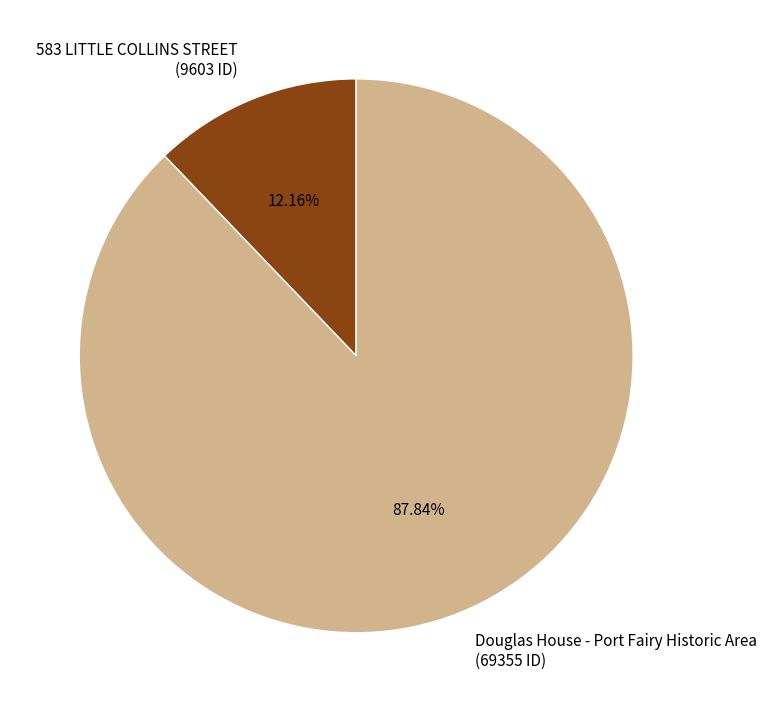

To the nearest percent, what is the average slice percentage?

50%